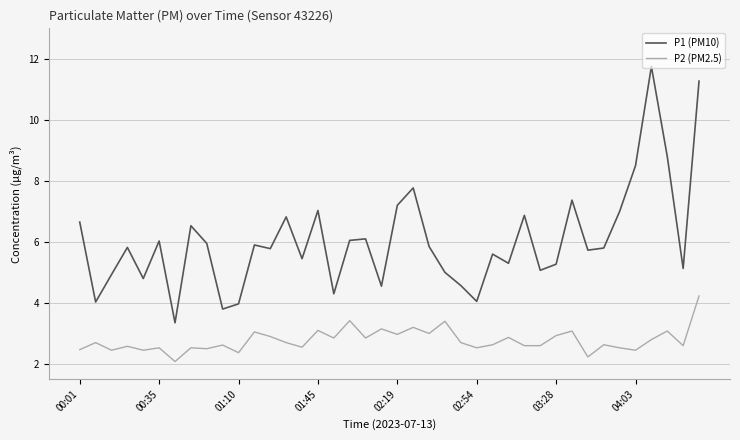

Which series has the widest spread of values?

P1 (PM10)